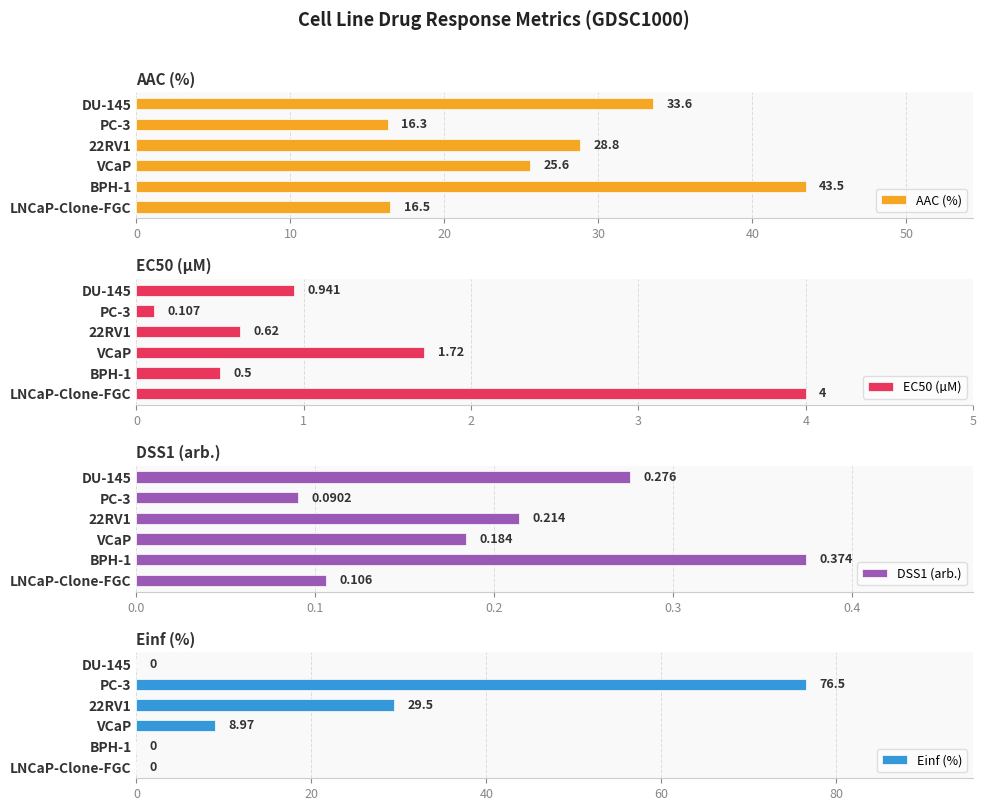

At how many categories does at least one series exceed 71?

1